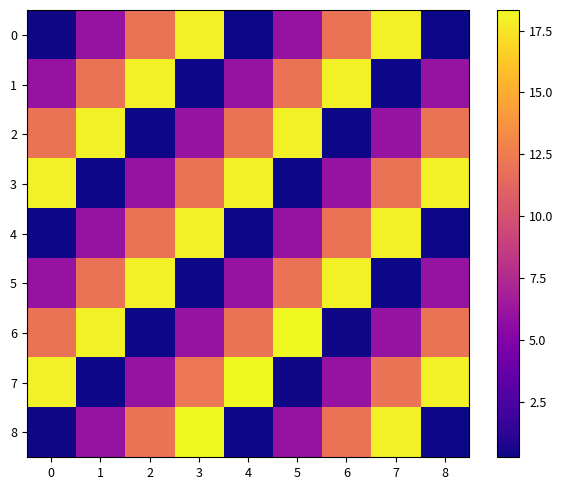

Which series has the largest range (max minus min)?

6